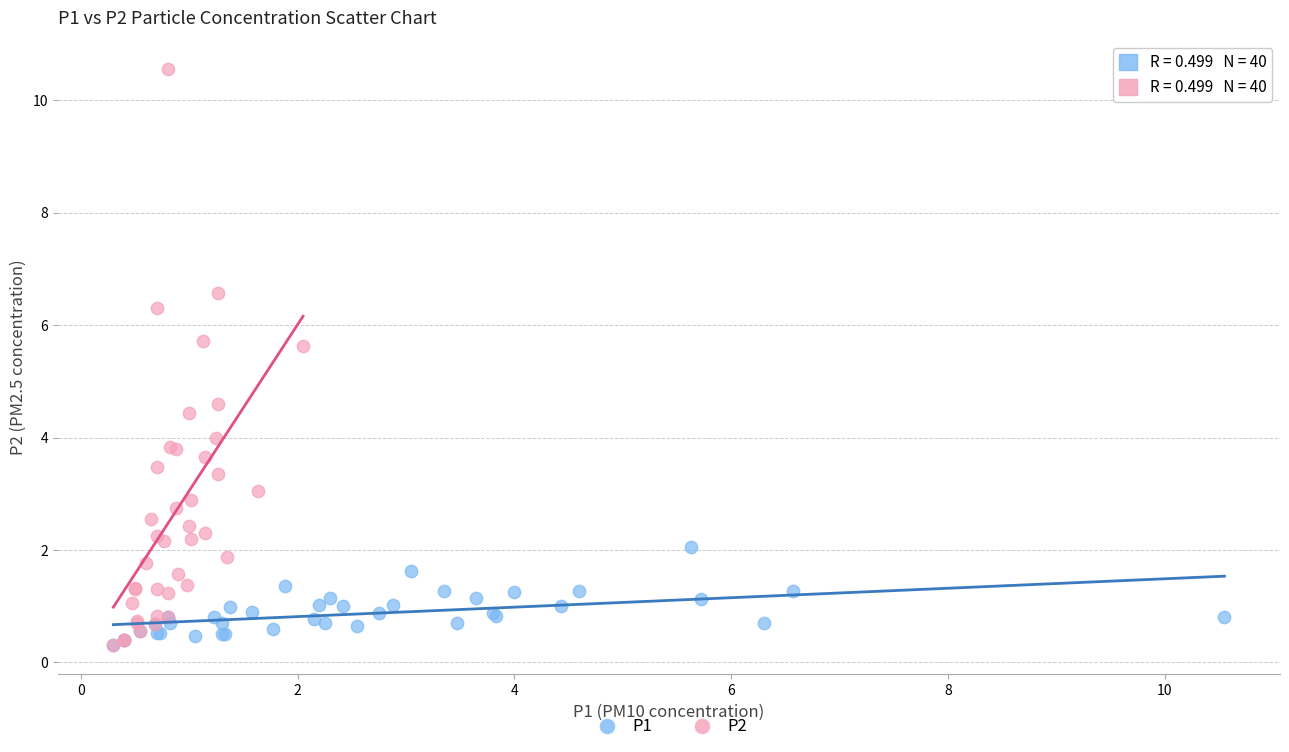

Which series has the largest Y range (max minus min)?

P2